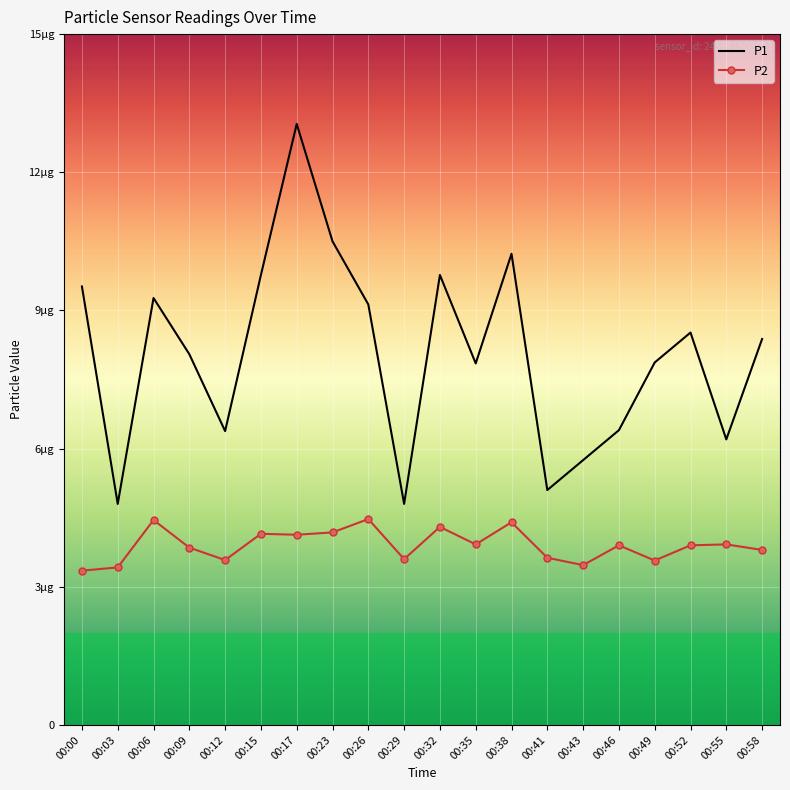

List the series in order of their overall mean, lowest first.

P2, P1